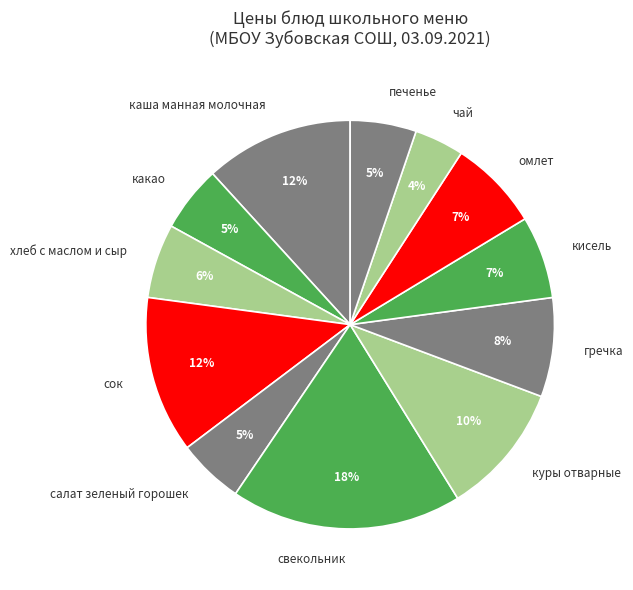

Is the sum of омлет and куры отварные greater than half?

No